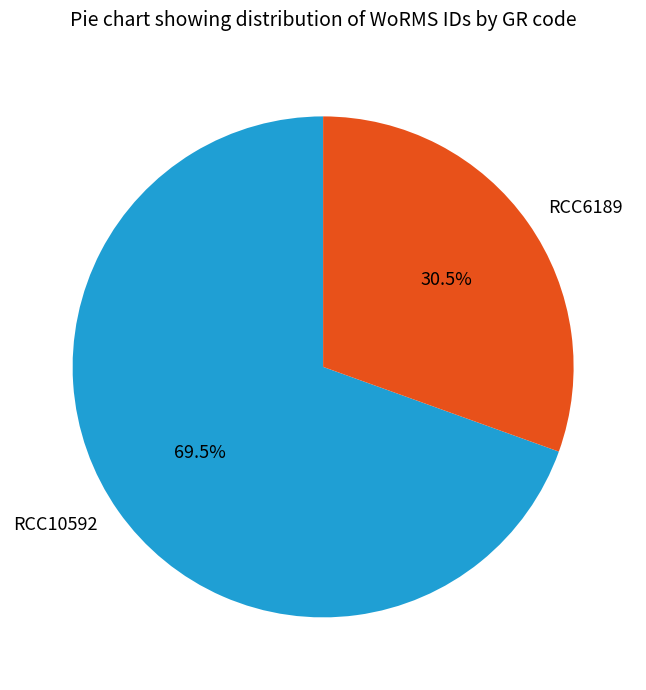

Count the number of slices in the pie.

2